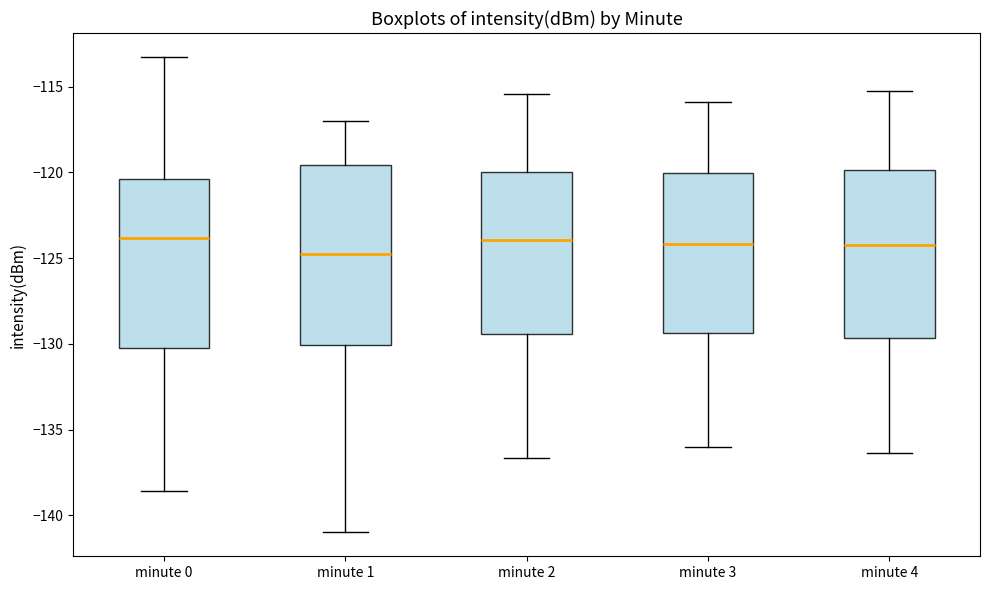

Reading left to right, transcribe this box plot: for each box, give where its median line is, the range the box spans, and where its two whiskers end, as read against the y-axis. The values are not printed on the chart, so give them approximately, as read against the axis.

minute 0: median -124.0, box -130.5 to -120.5, whiskers -138.5 to -113.5
minute 1: median -124.5, box -130.0 to -119.5, whiskers -141.0 to -117.0
minute 2: median -124.0, box -129.5 to -120.0, whiskers -136.5 to -115.5
minute 3: median -124.0, box -129.5 to -120.0, whiskers -136.0 to -116.0
minute 4: median -124.0, box -129.5 to -120.0, whiskers -136.5 to -115.0